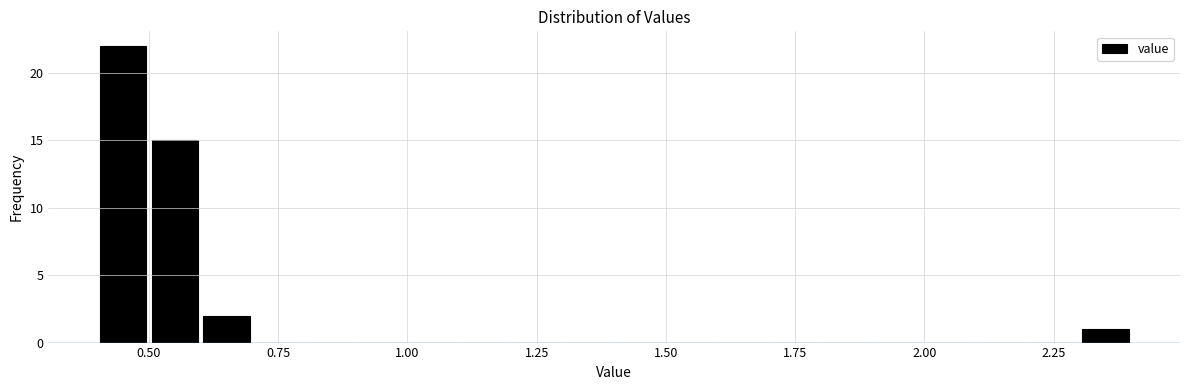

Read against the x-axis, roughly where is the centre of the tallest bar?

0.45